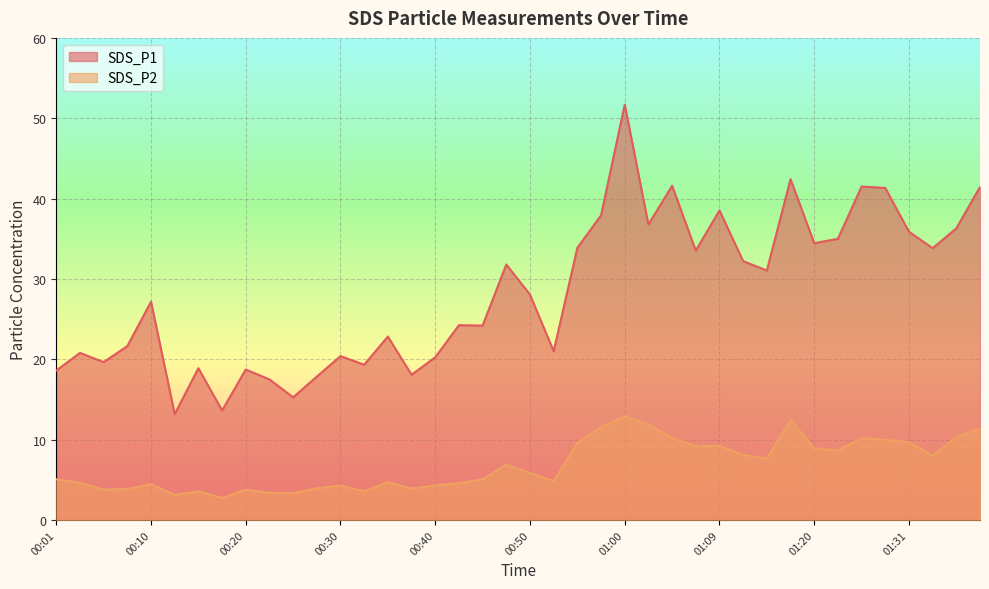

What is the label of the 13th point from the right?

01:07